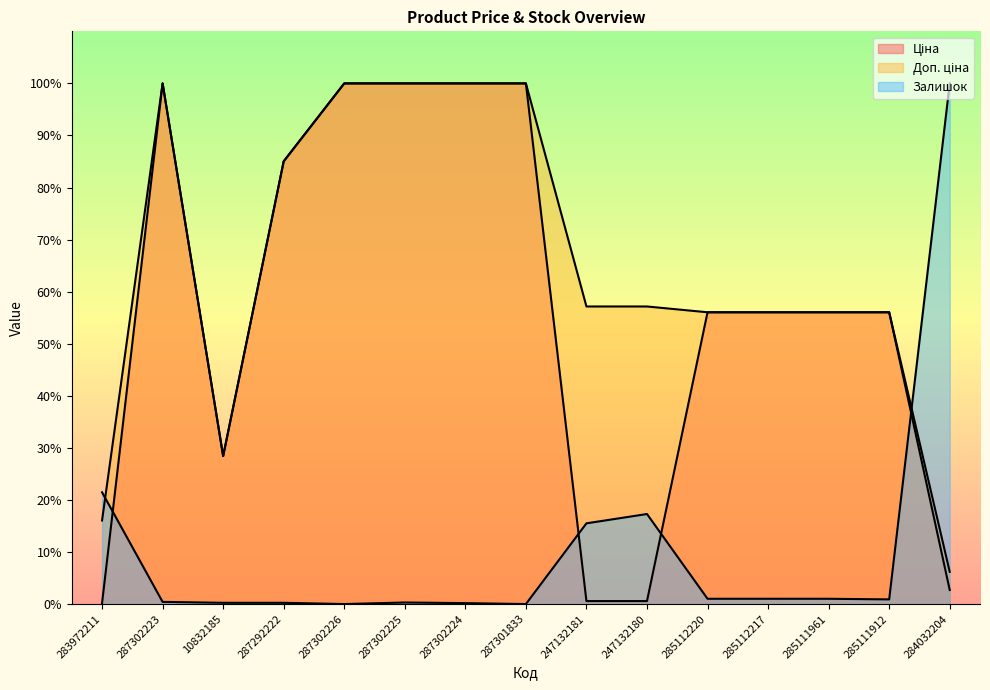

How many lines are shown in the chart?

3